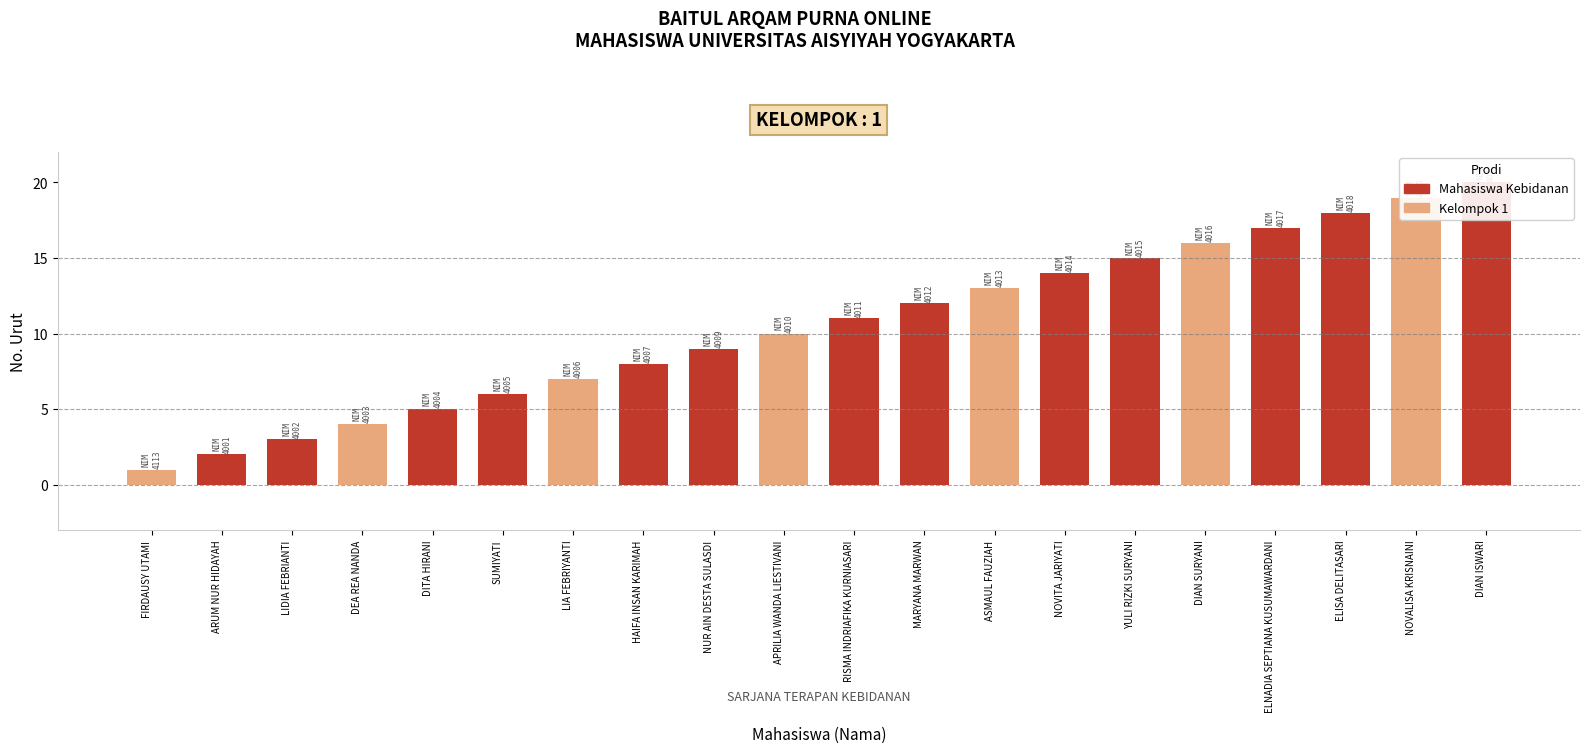

What is the difference between the values at LIDIA FEBRIANTI and NUR AIN DESTA SULASDI?

6